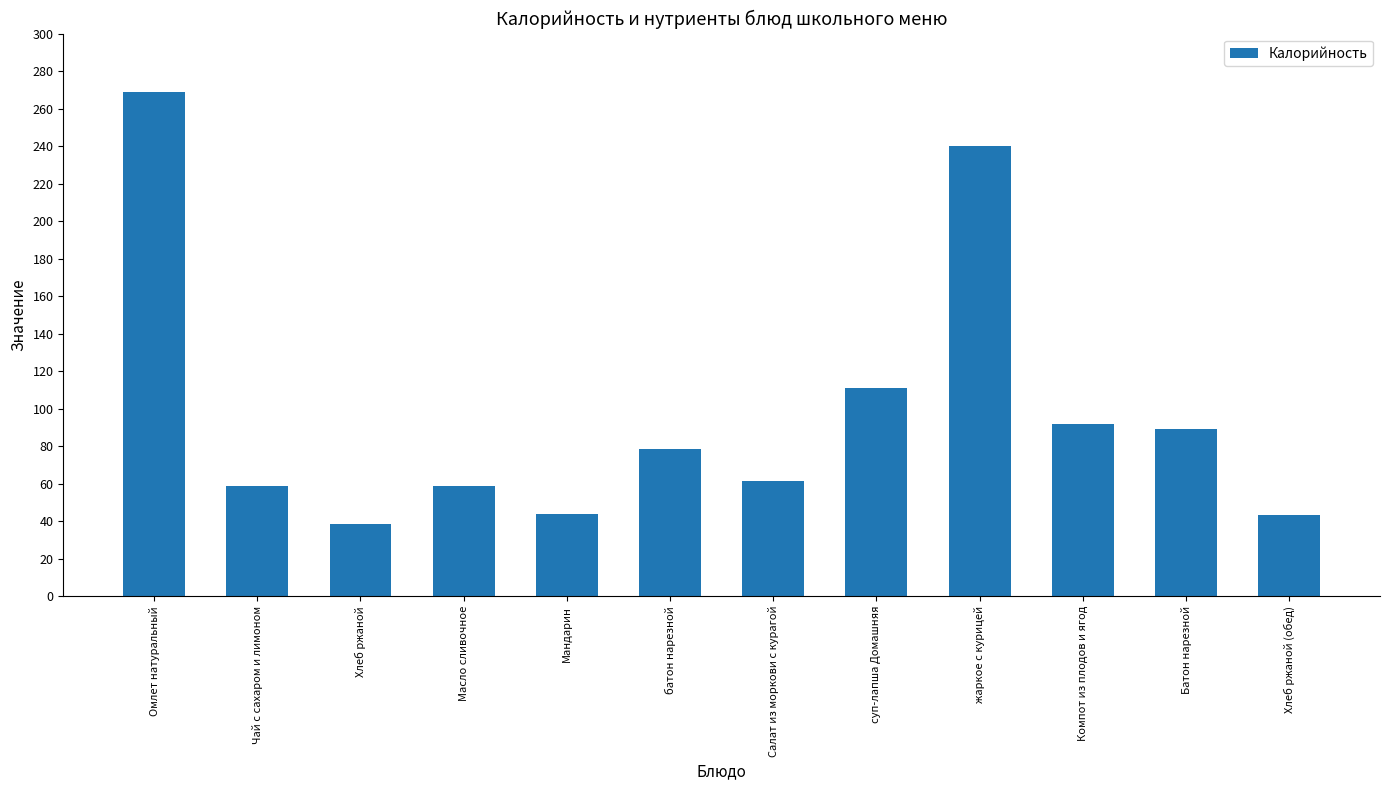

The chart shows a value of 23.6 at суп-лапша Домашняя. True or false?

False